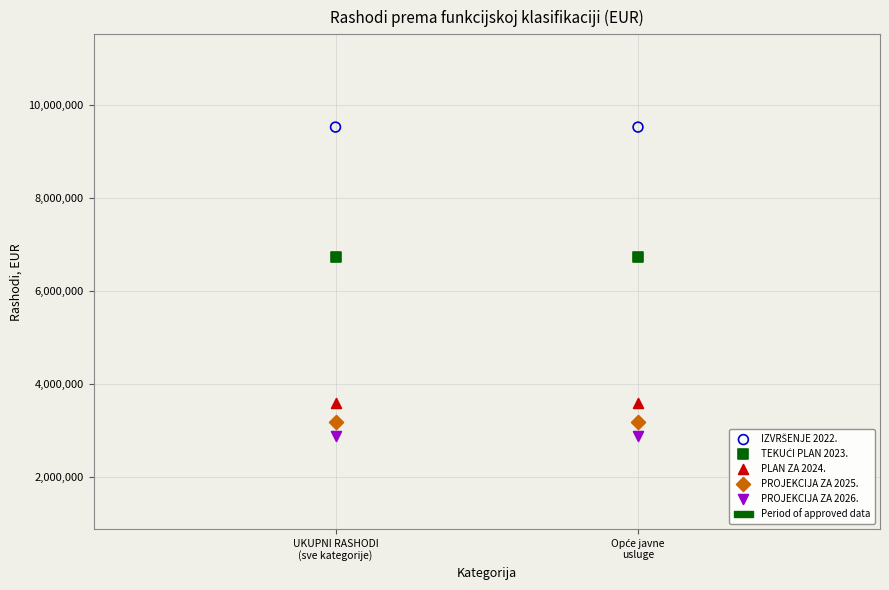

Across all data points, what is the average Y value?

5184367